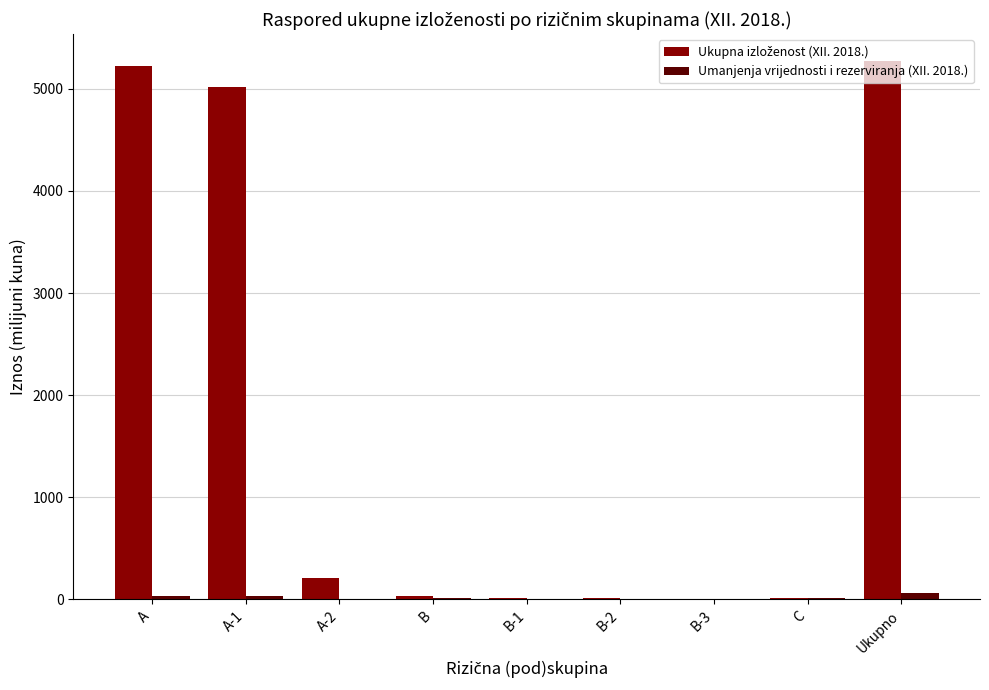

What is the maximum value shown in the chart?

5271.0